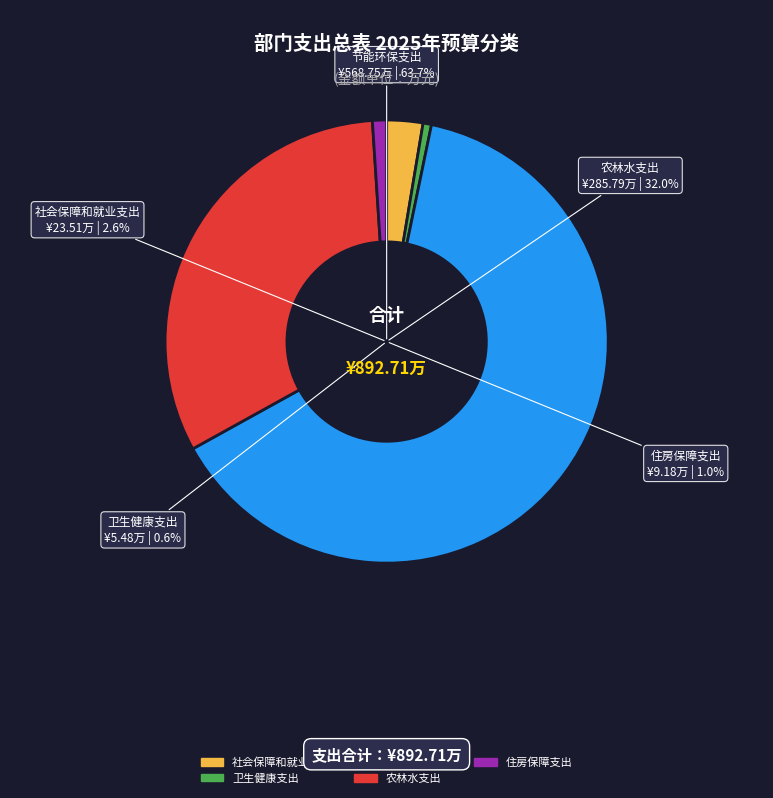

How many slices are in this pie chart?

5